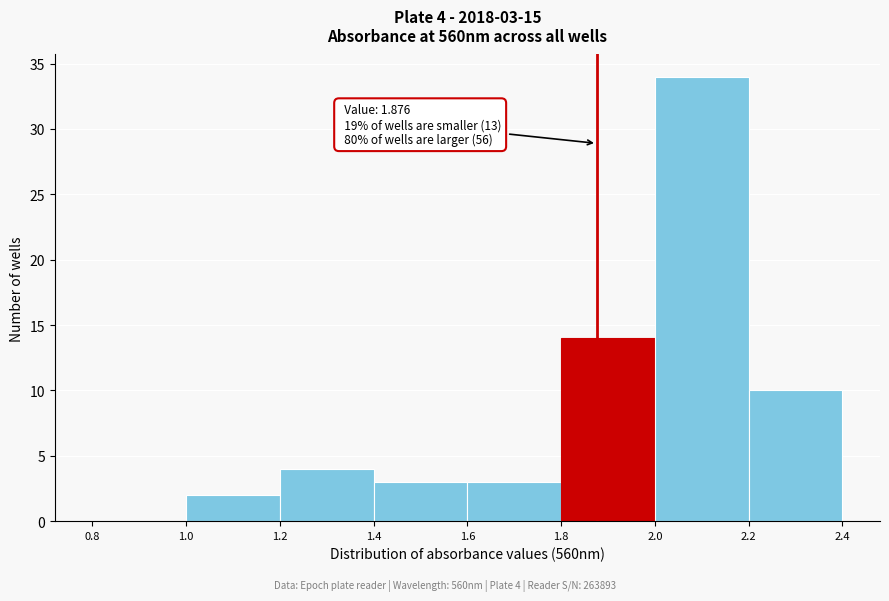

Which range on the x-axis has the tallest bar?

2.0 to 2.2